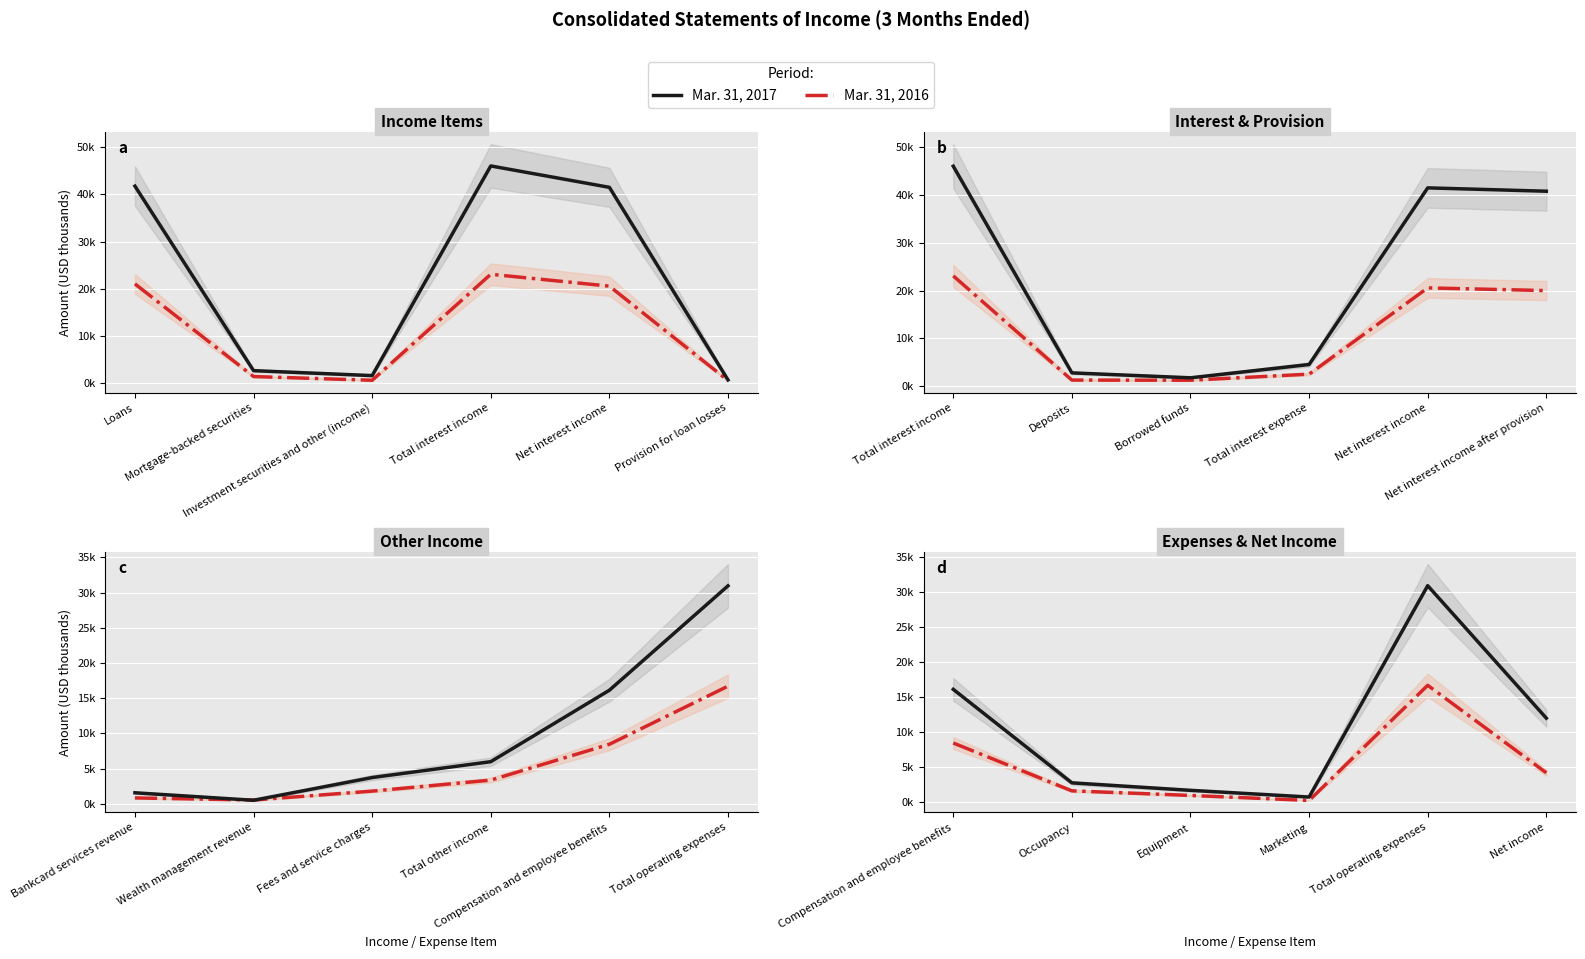

The Mar. 31, 2016 series shows 136 at Marketing. True or false?

False